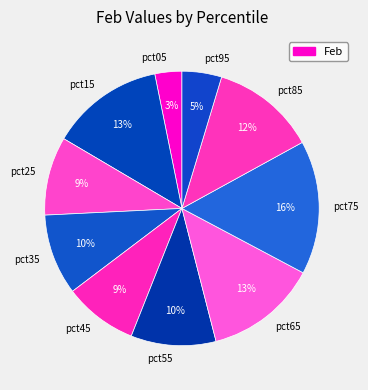

Combined, do pct65 and pct85 account for over 50%?

No